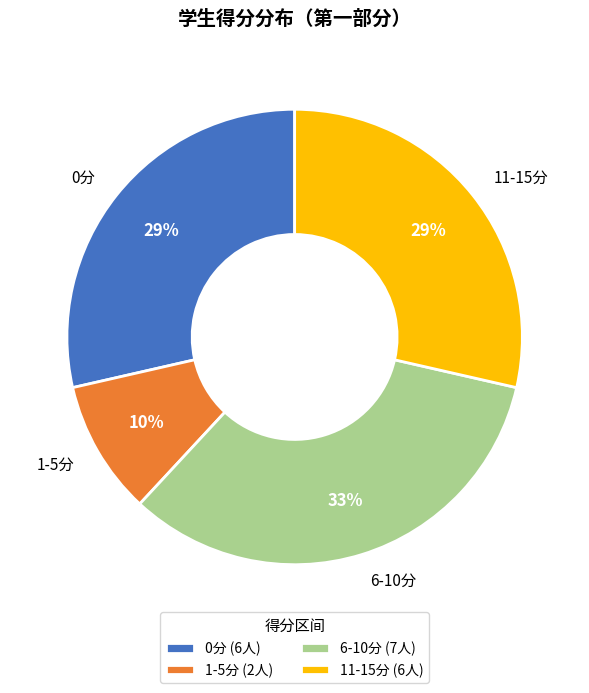

What is the ratio of the value at 11-15分 (6人) to the value at 0分 (6人)?

1.0